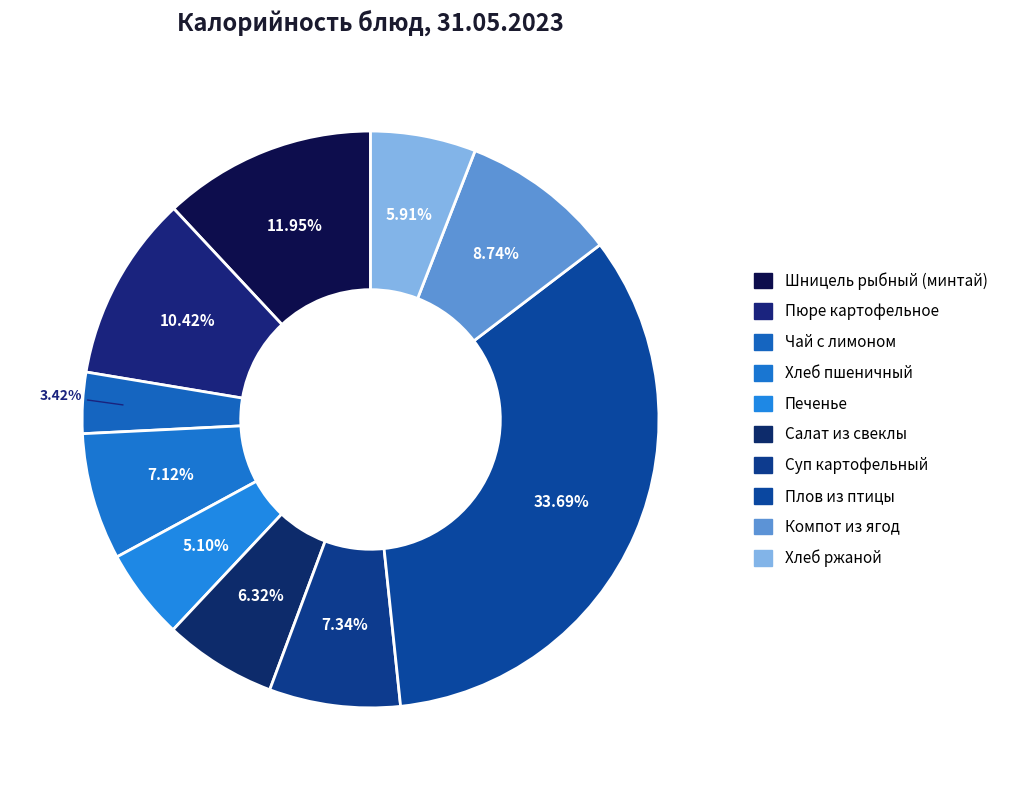

Approximately how many times larger is the value at Пюре картофельное compared to Плов из птицы?

0.3